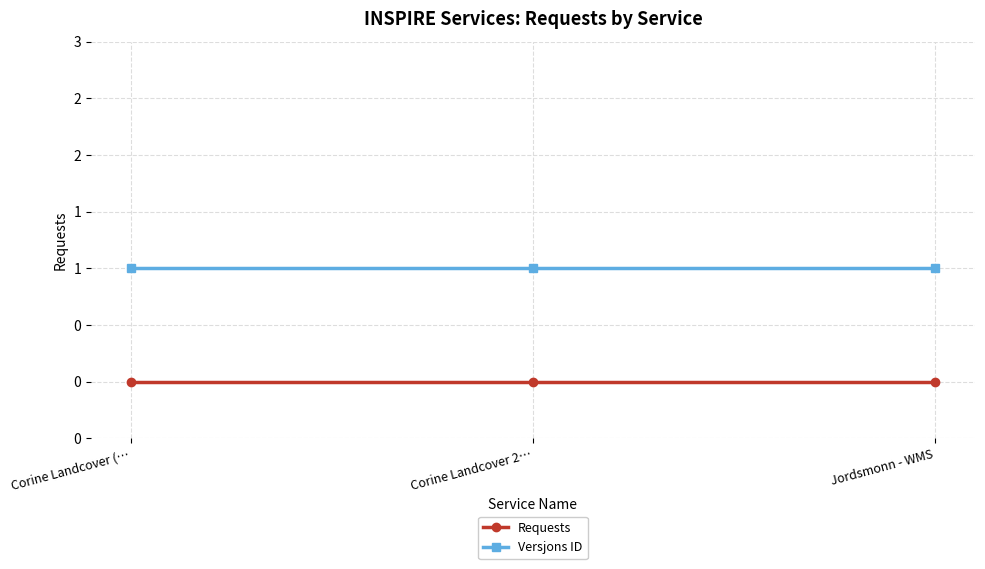

Does the chart have visible grid lines?

Yes